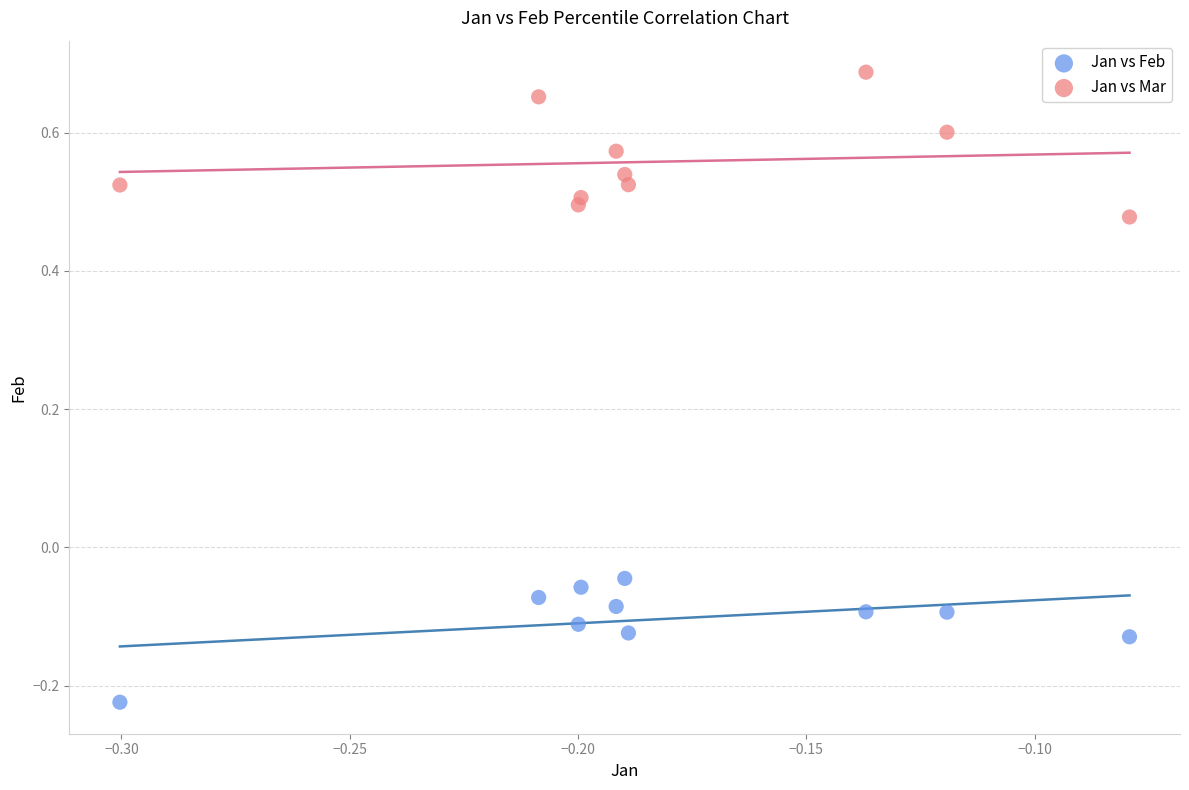

Which series contains the highest Y value?

Jan vs Mar